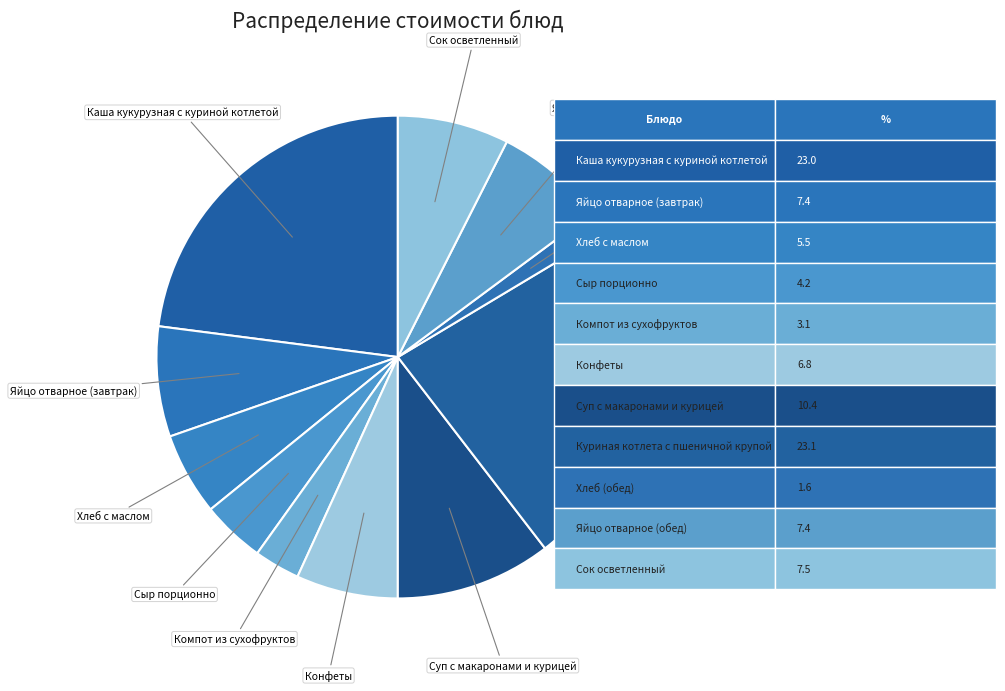

Which category has the smallest portion of the pie?

Хлеб (обед)